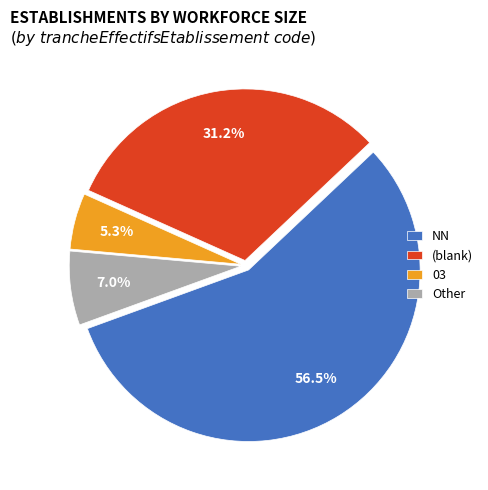

Does any single category account for the majority?

Yes